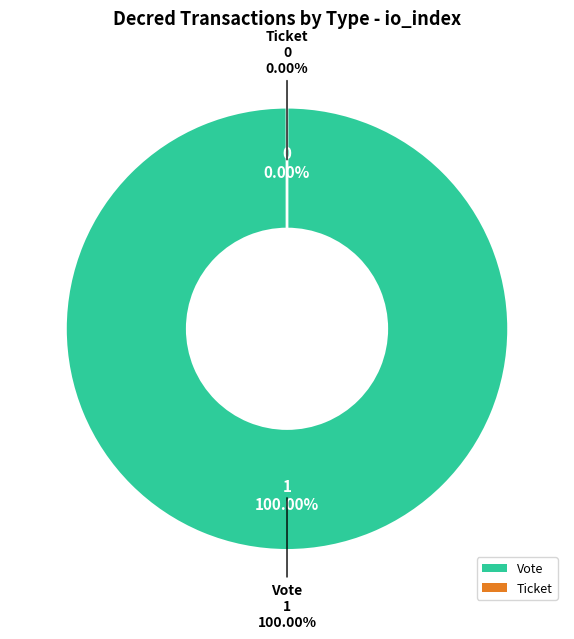

How many slices are in this pie chart?

2